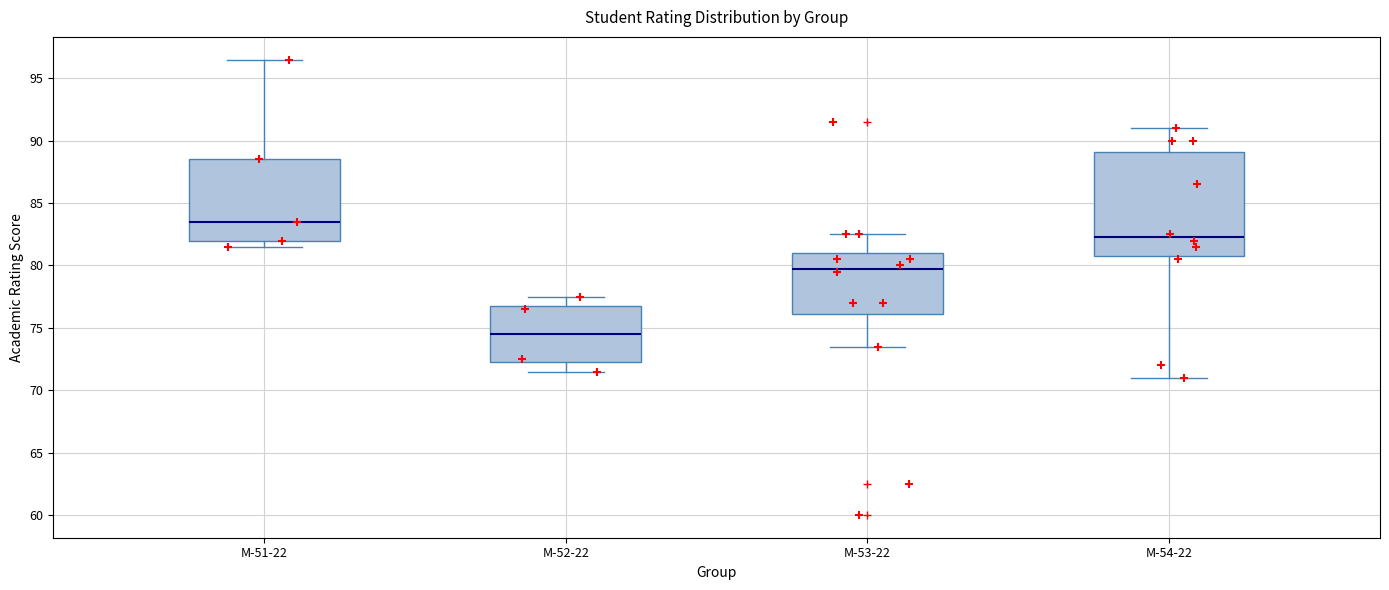

Where is the lower edge of the box for М-52-22 on the y-axis? The values are not printed on the chart, so give them approximately, as read against the axis.

72.5